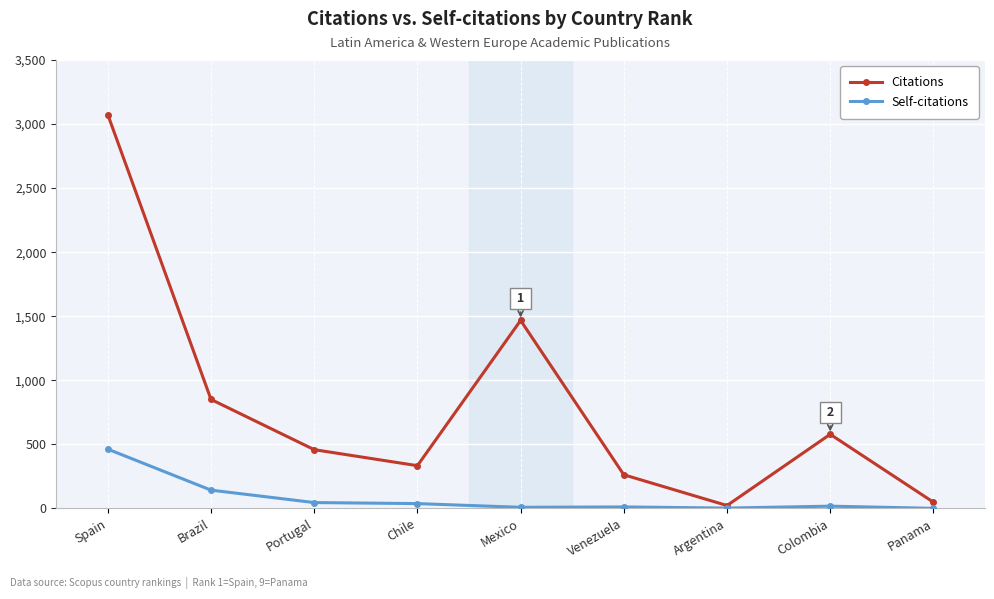

True or false: Self-citations has a value of -315 at Panama.

False